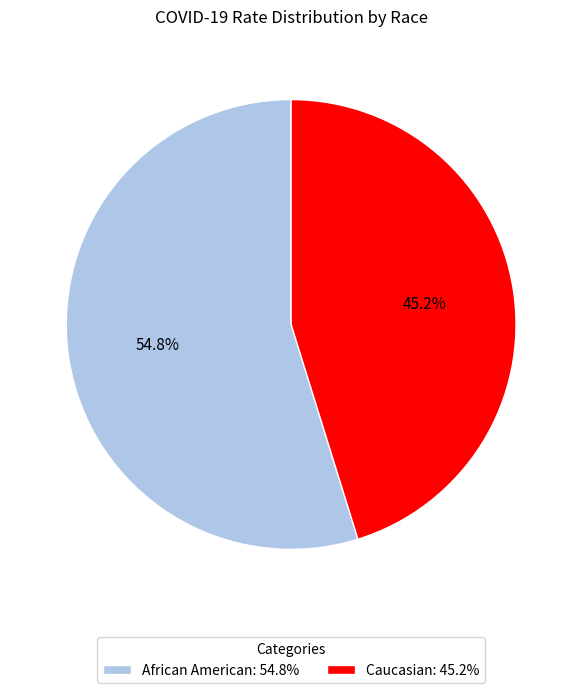

To the nearest percent, what is the difference between the African American and Caucasian slice percentages?

10%